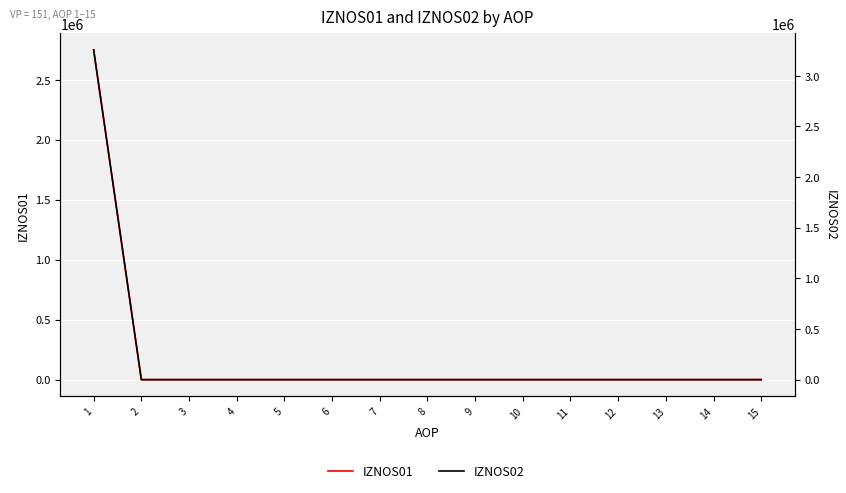

Rank the series at 11 from lowest to highest value.

IZNOS01, IZNOS02